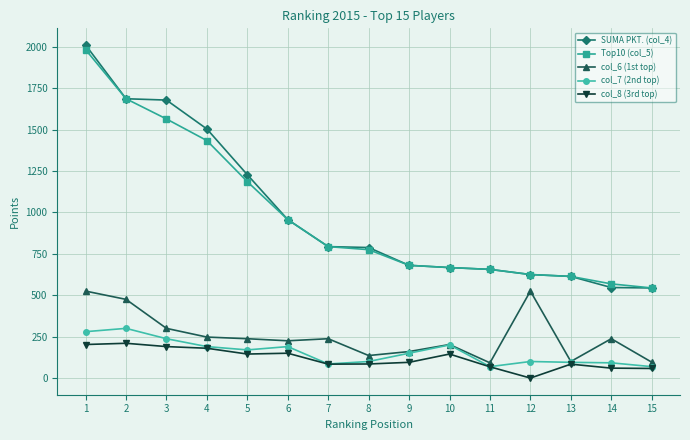

True or false: col_6 (1st top) and SUMA PKT. (col_4) cross at least once.

False